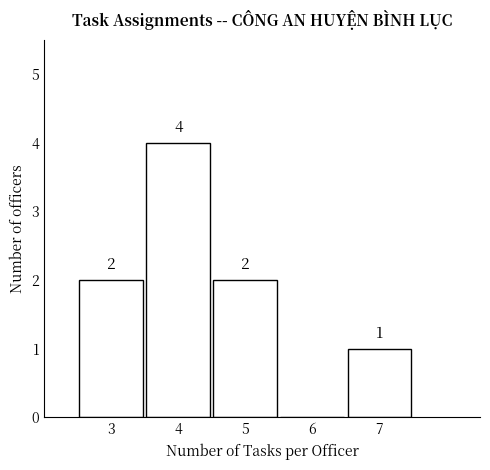

Which range on the x-axis has the tallest bar?

3.5 to 4.5